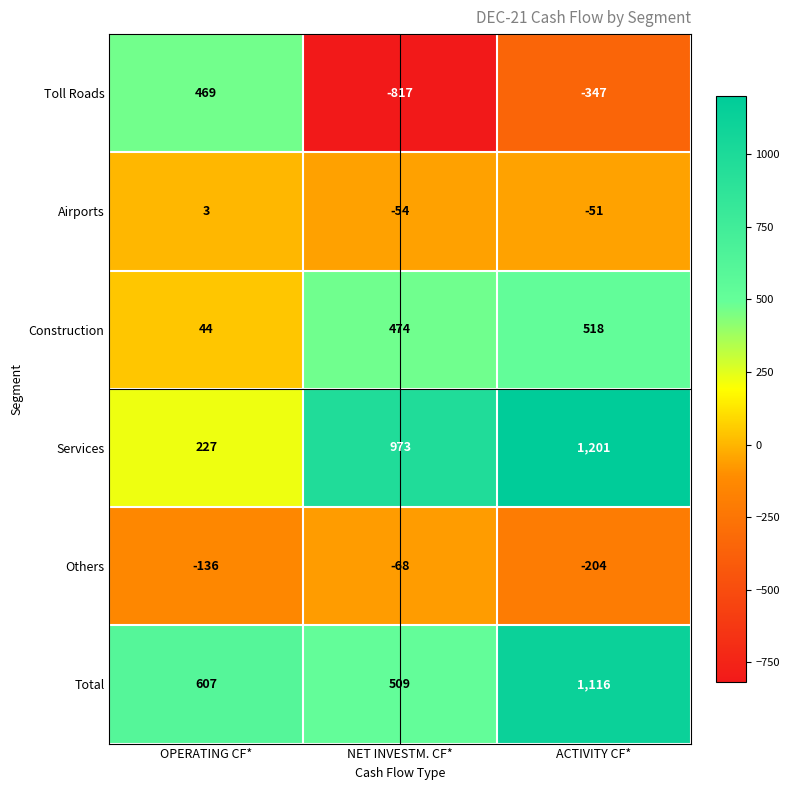

List the series in order of their peak value, highest first.

Services, Total, Construction, Toll Roads, Airports, Others